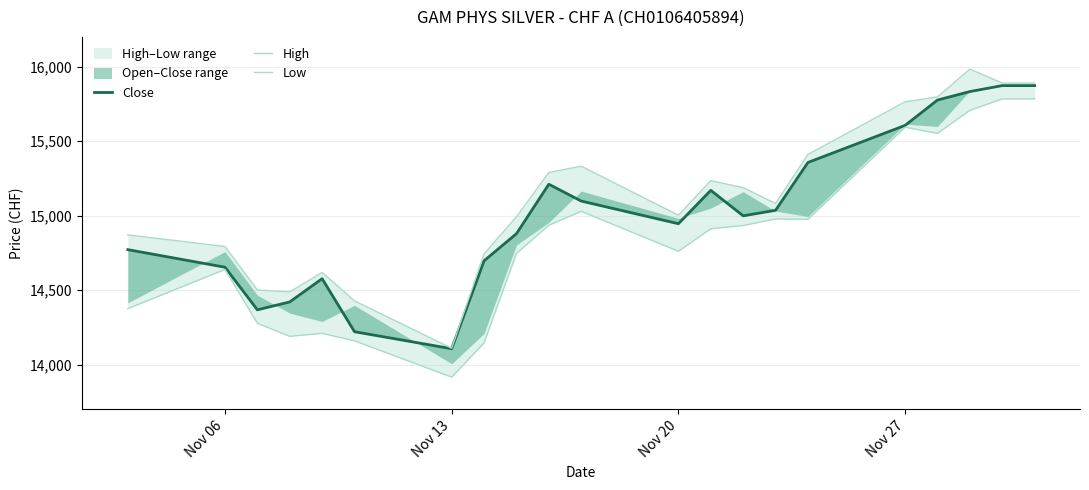

What are all the series names shown in the legend?

Close, High, Low